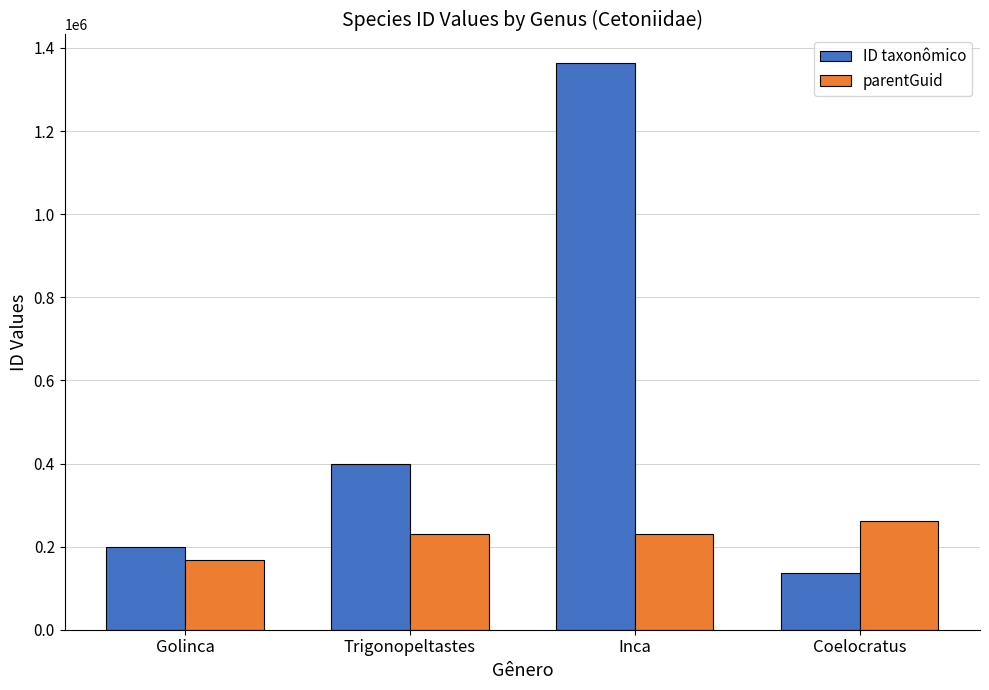

What is the difference between the maximum and minimum values in the parentGuid series?

94069